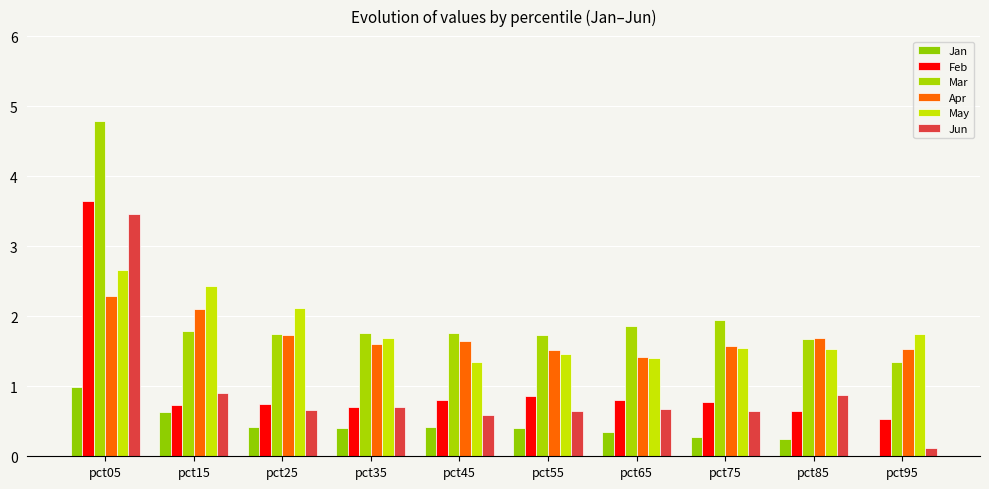

What is the average value of the Jan series?

0.4